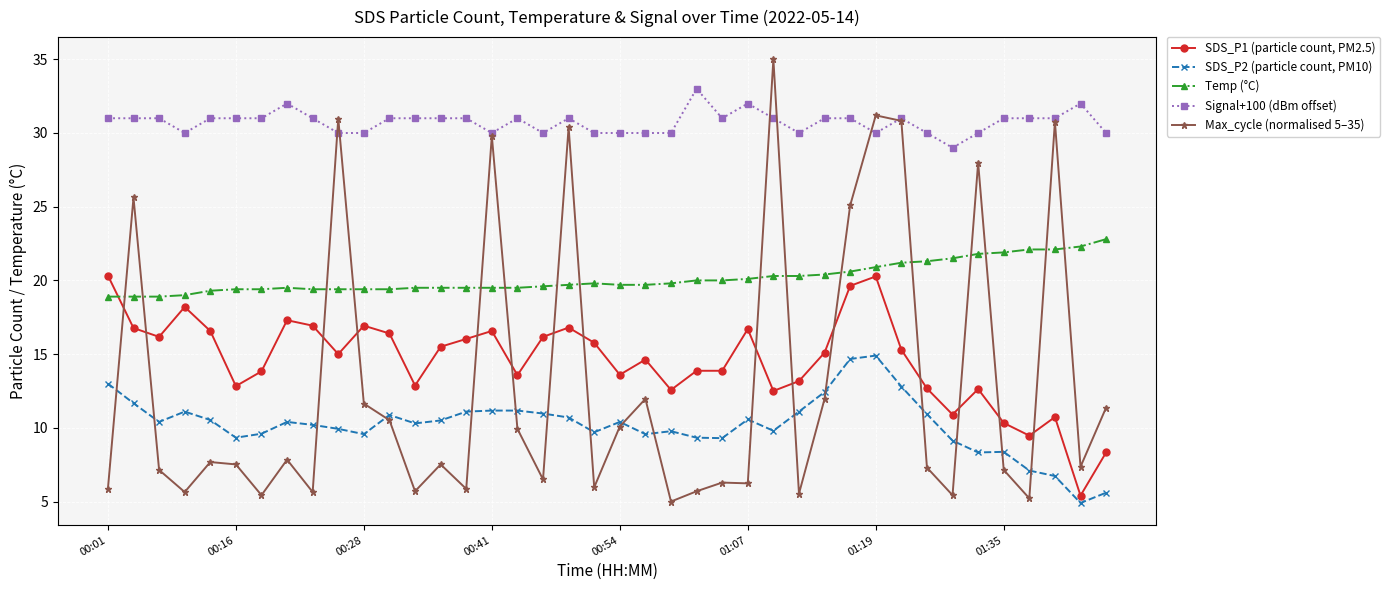

What is the difference between the maximum and minimum values in the Max_cycle (normalised 5–35) series?

30.0